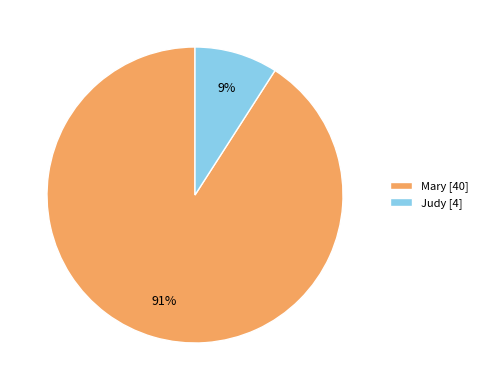

True or false: Mary accounts for 91% of the total.

True